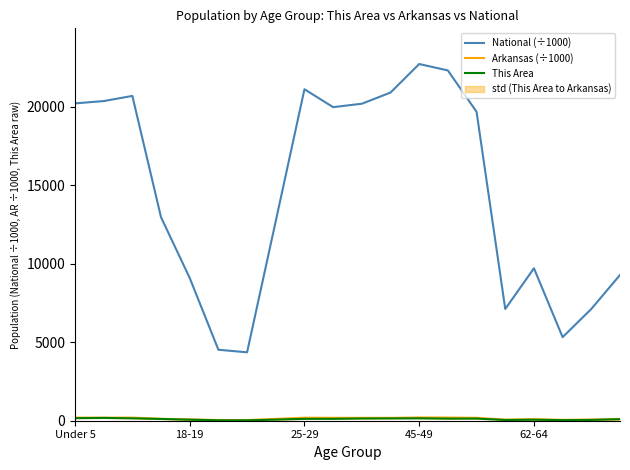

True or false: This Area and Arkansas (÷1000) cross at least once.

False